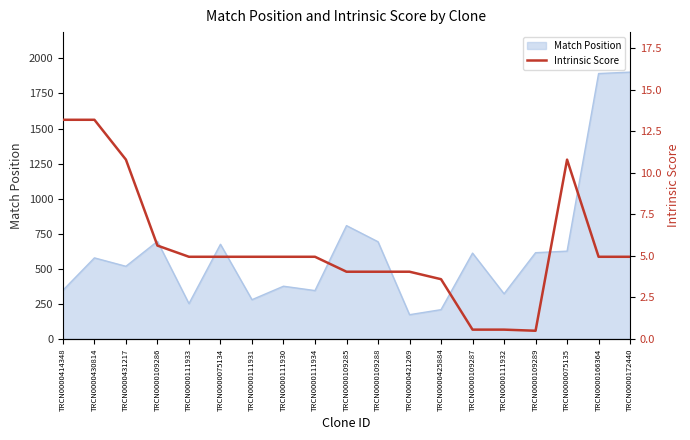

What is the minimum value shown in the chart?

0.5